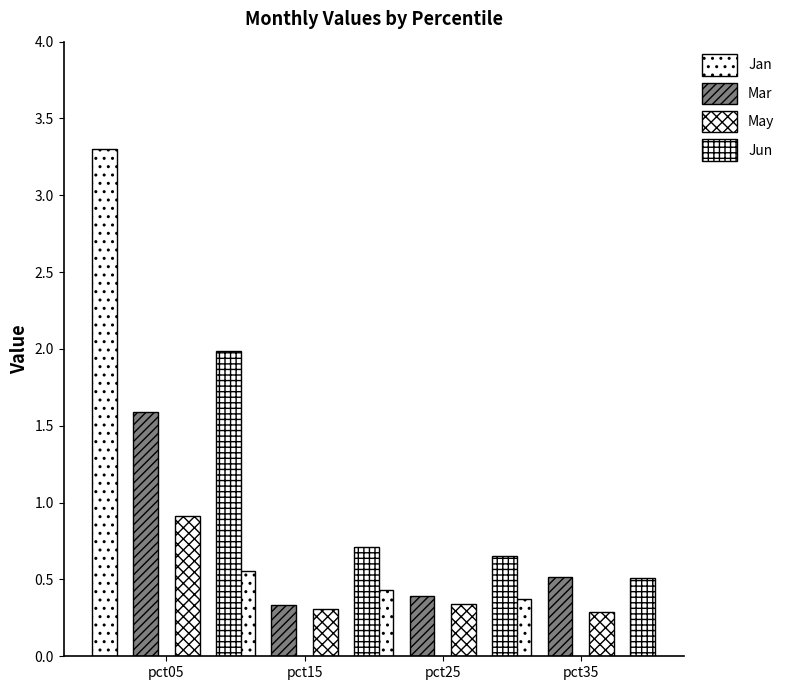

What is the difference between the highest and lowest values at pct35?

0.2